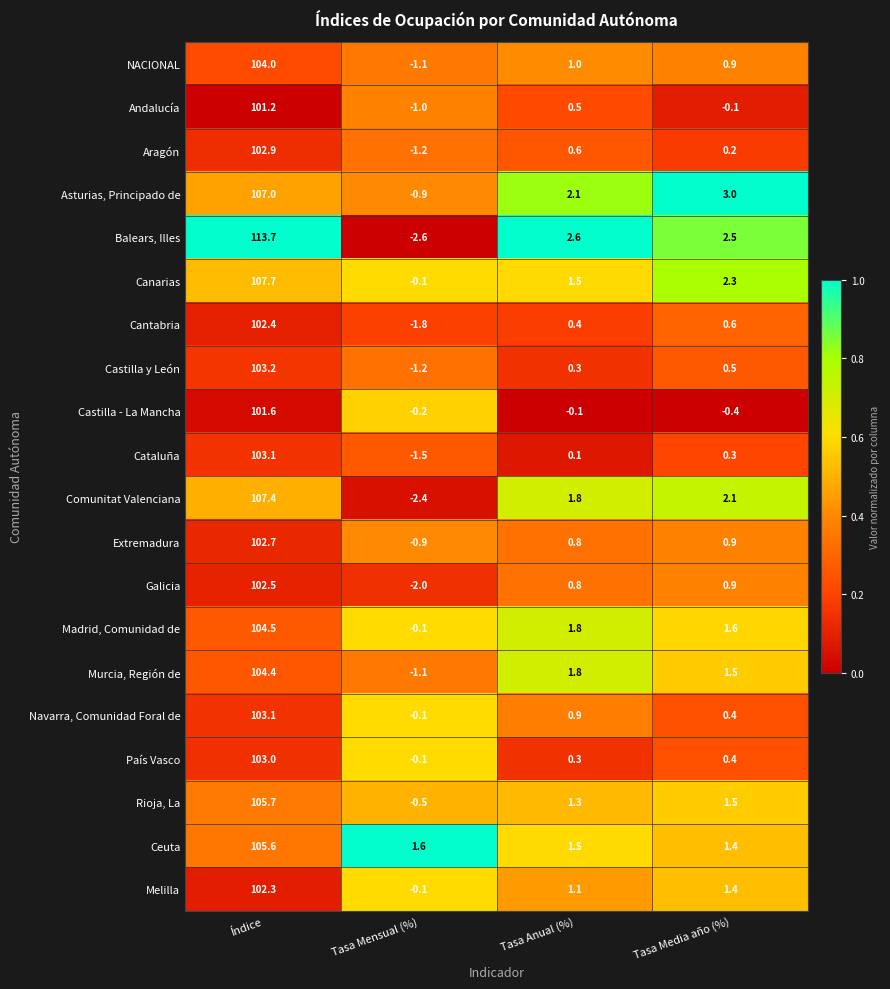

Where is Cantabria nearest to the value 50?

Tasa Media año (%)